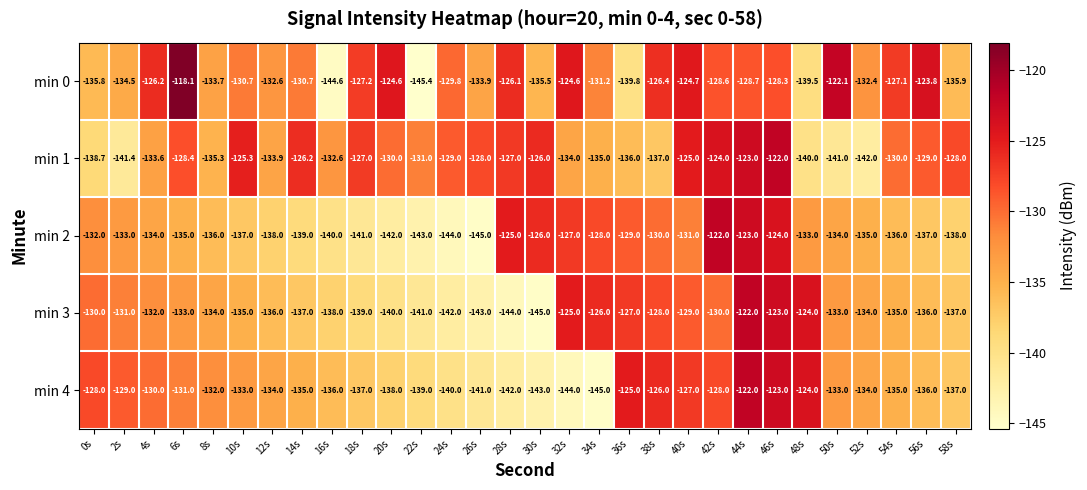

Rank the series at 36s from lowest to highest value.

min 0, min 1, min 2, min 3, min 4